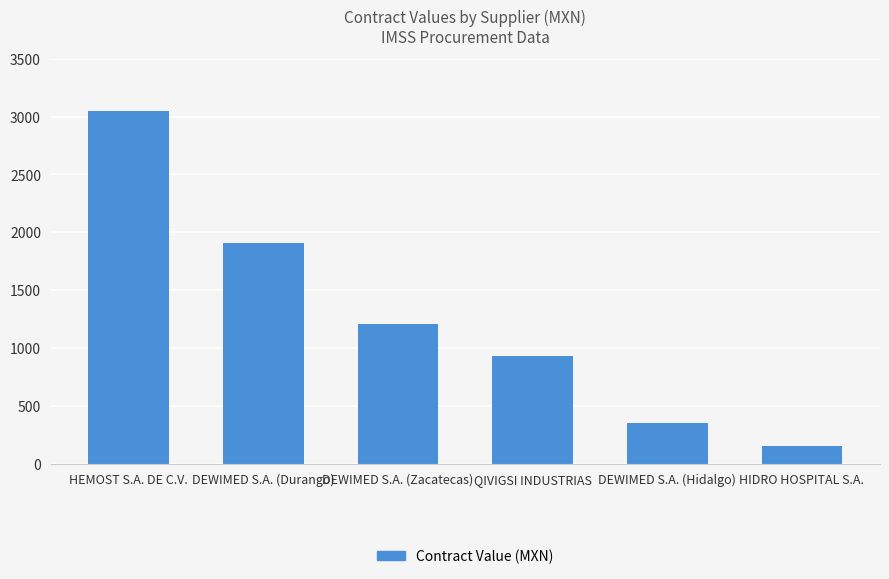

Where does the data first go above 1206?

HEMOST S.A. DE C.V.